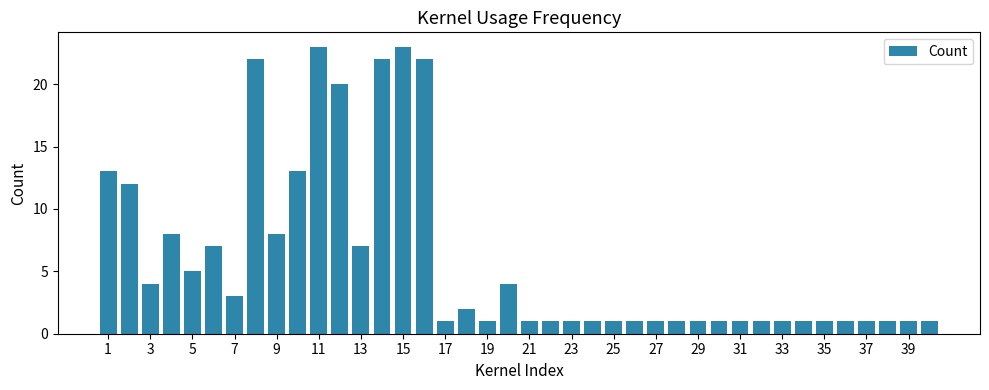

What is the greatest value displayed?

23